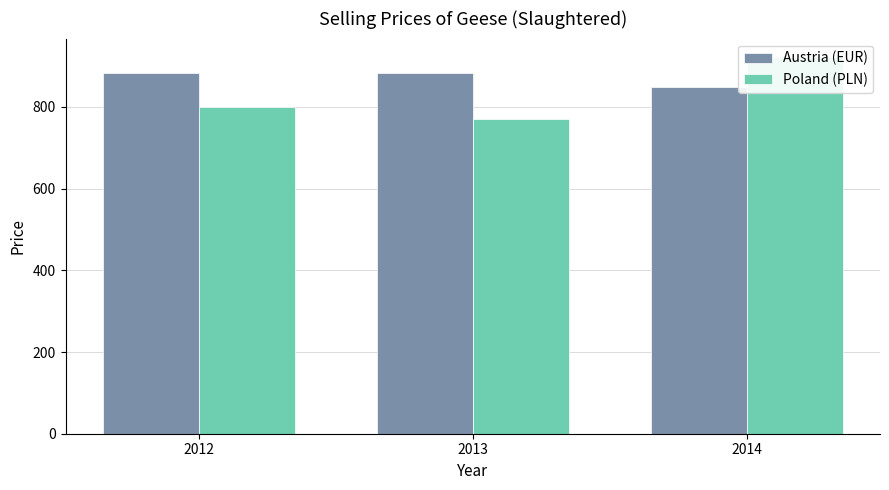

What is the value of the Poland (PLN) bar at the 3rd from the left?

921.3